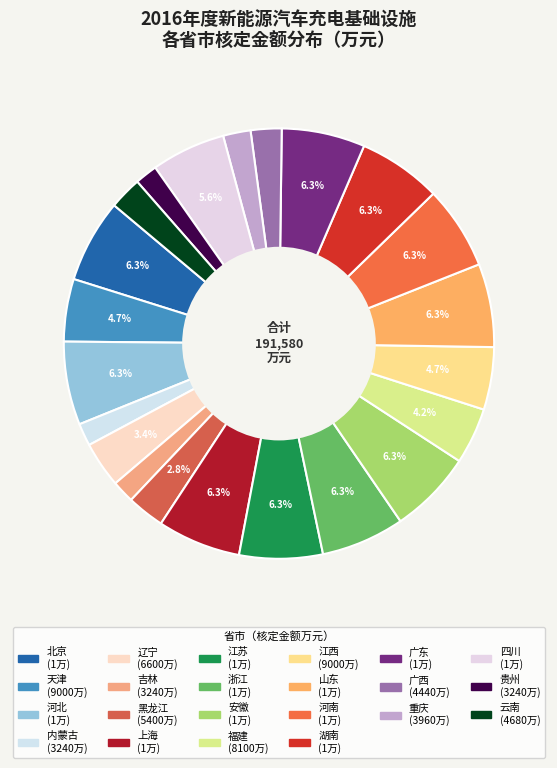

Is the sum of 湖南 and 内蒙古 greater than half?

No